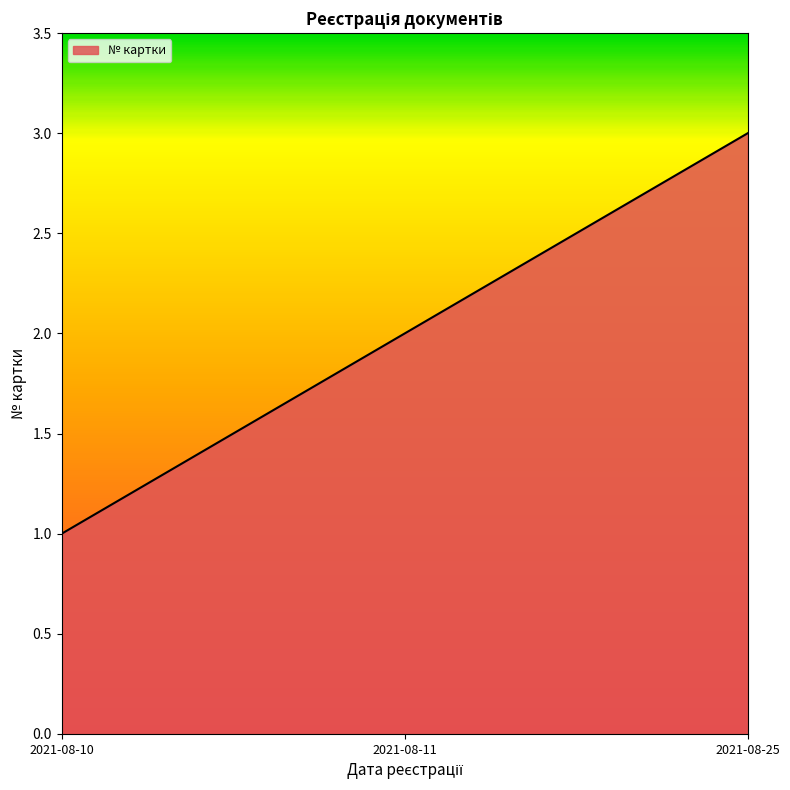

Rank the categories by value from lowest to highest.

2021-08-10, 2021-08-11, 2021-08-25